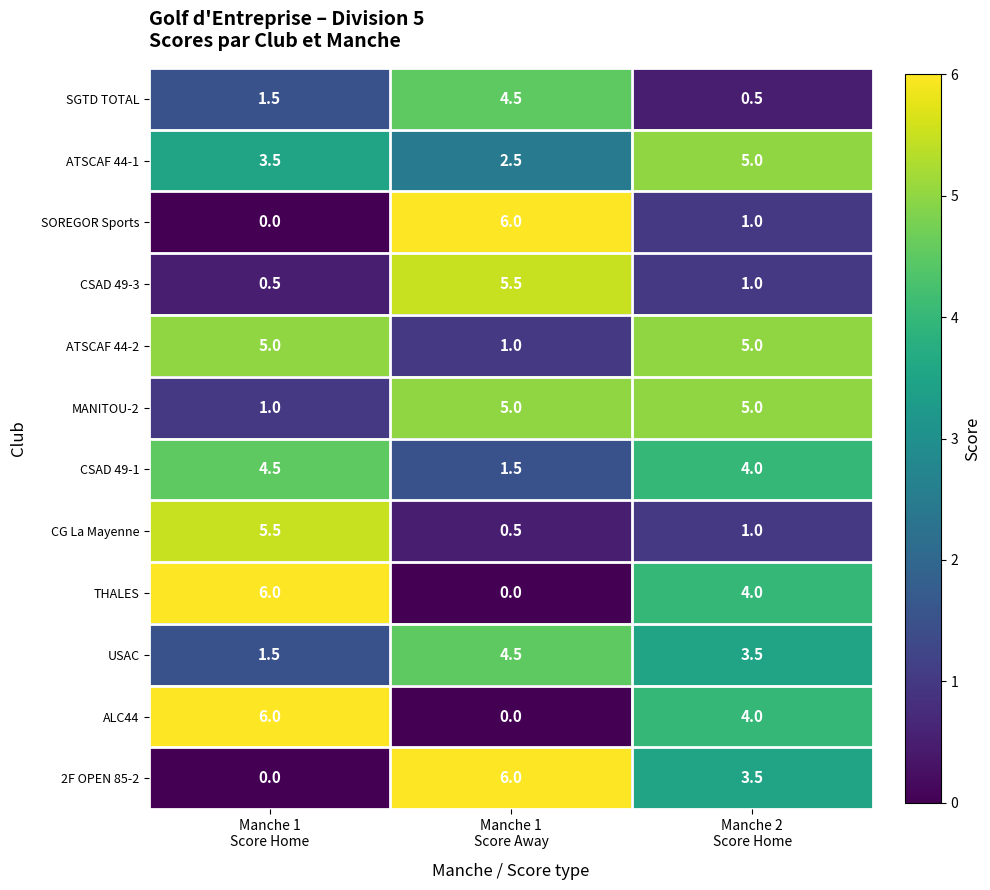

What is the difference between the maximum and minimum values in the CG La Mayenne series?

5.0